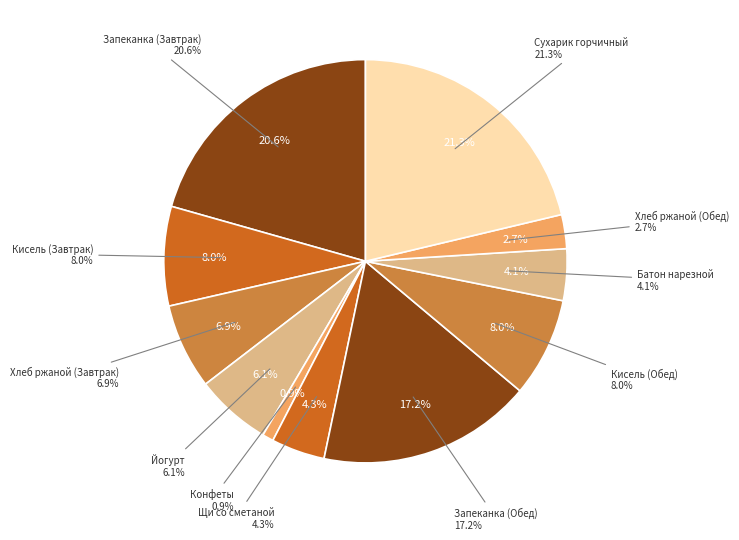

To the nearest percent, what percentage of the pie is Йогурт?

6%